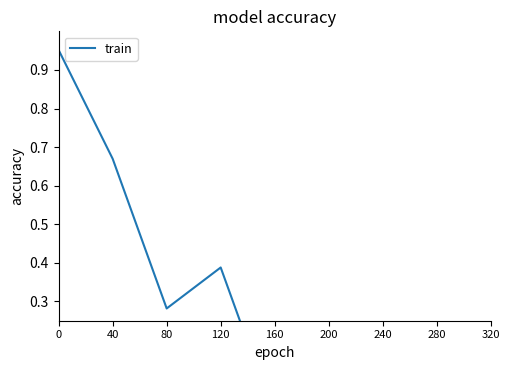

How many data points does each series have?

9